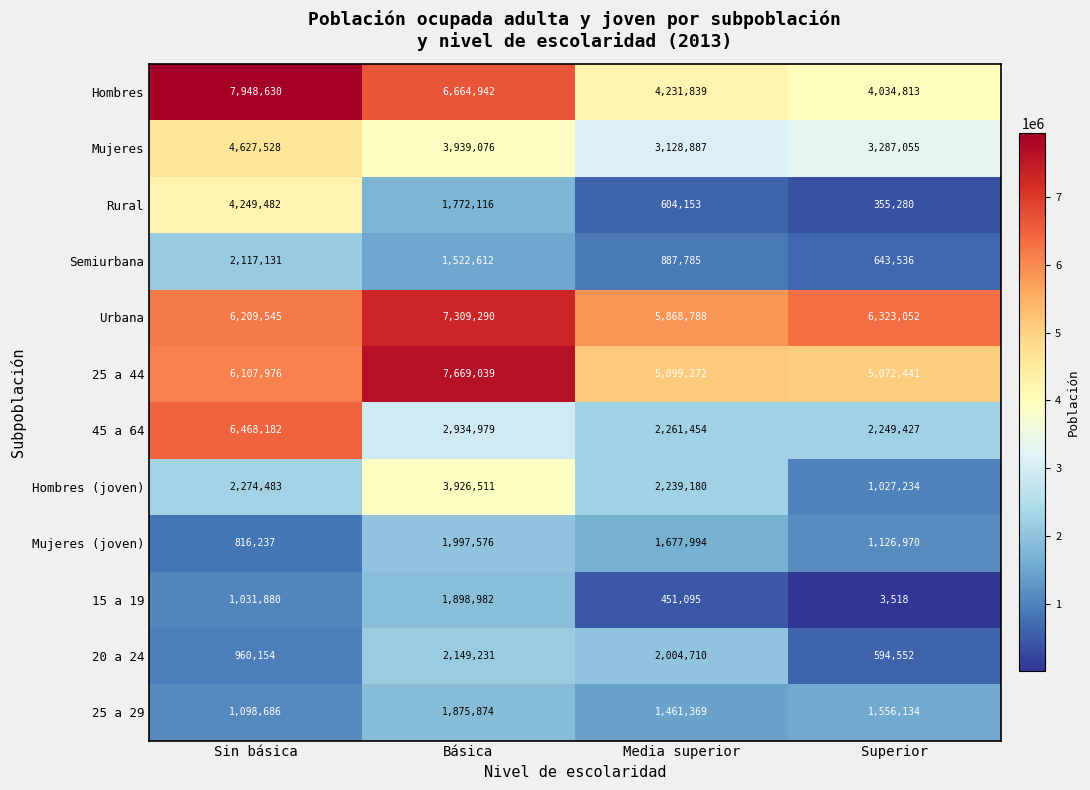

Where does the 45 a 64 series first go above 2934979?

Sin básica